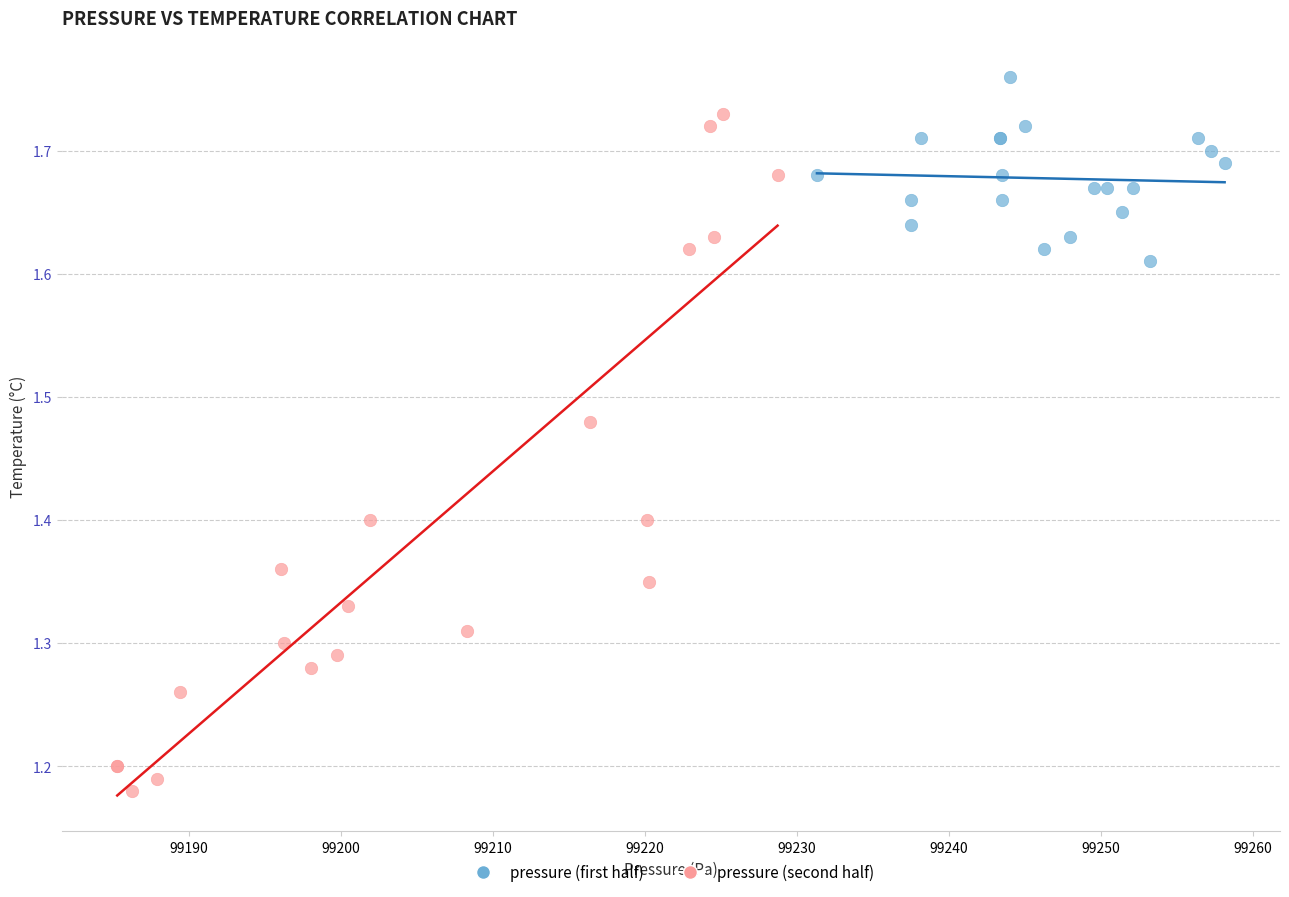

Which series contains the highest Y value?

pressure (first half)